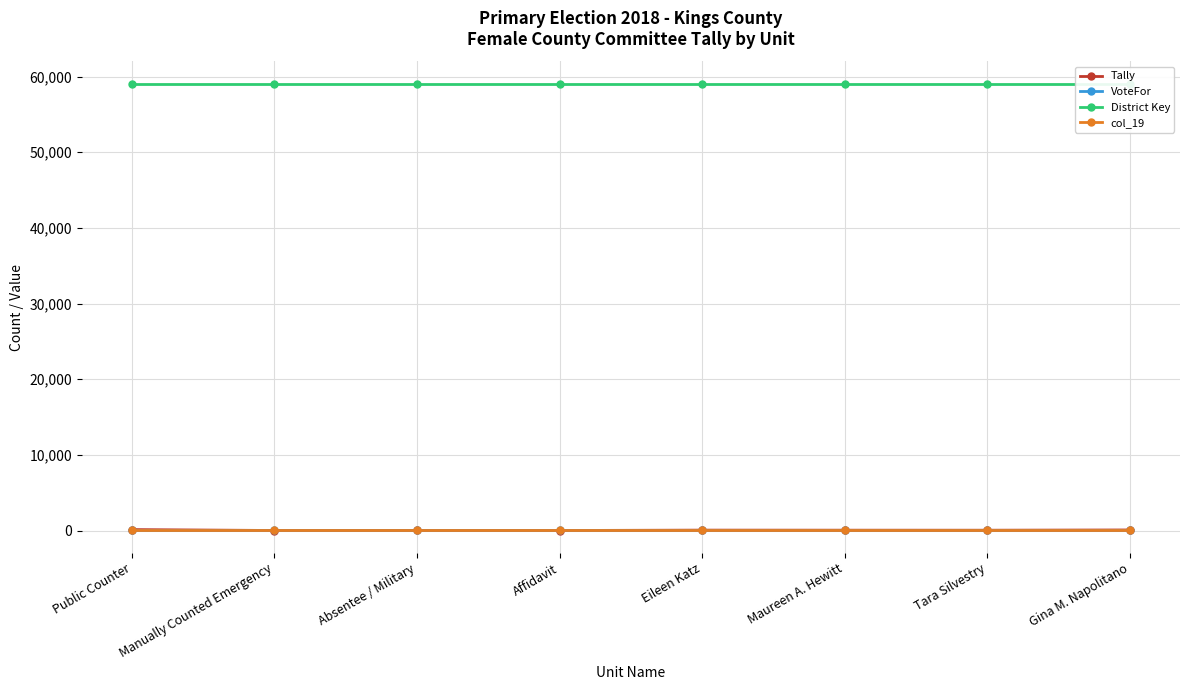

True or false: District Key and col_19 cross at least once.

False